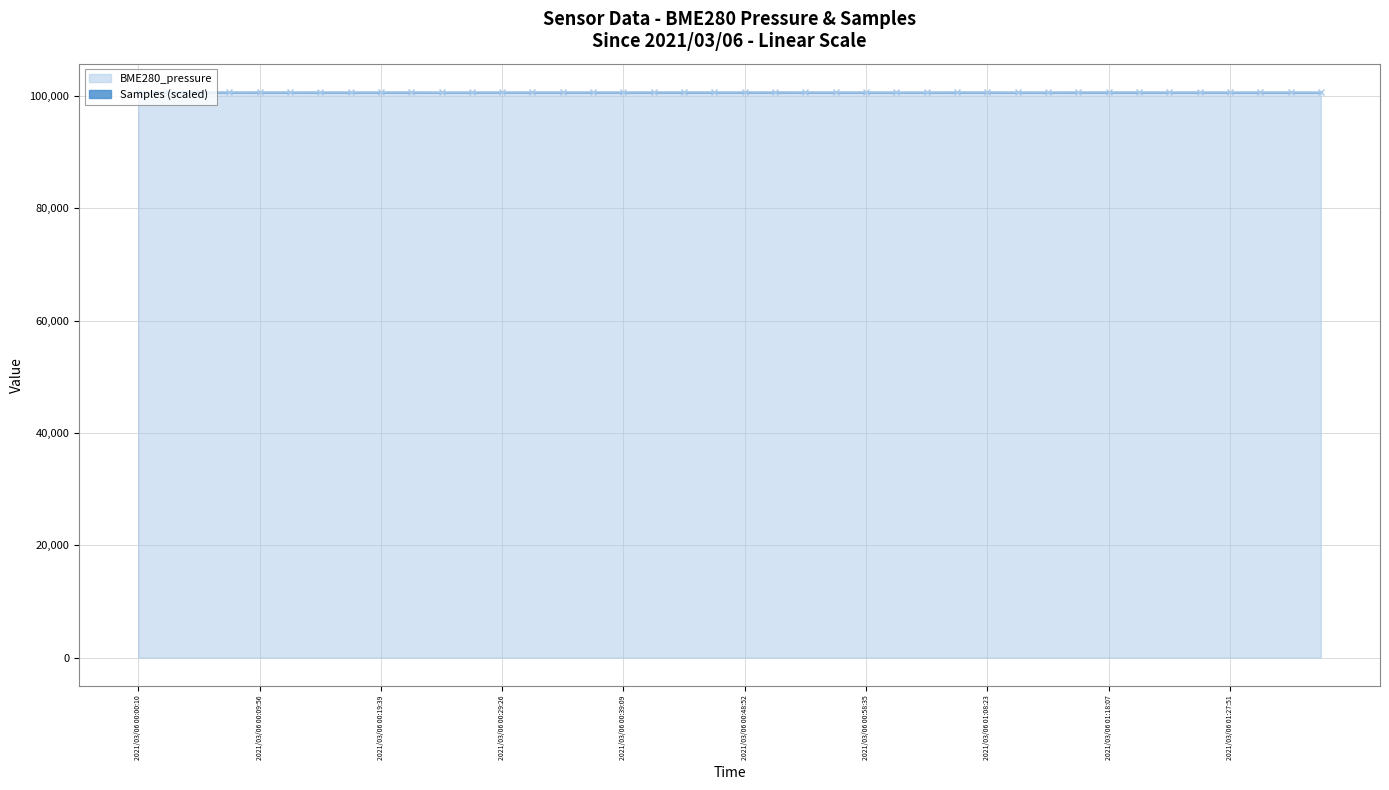

Reading left to right, extract all data points from this chart.

100688.0	100691.0	100681.6	100676.4	100681.6	100677.1	100683.4	100677.3	100676.9	100682.0	100661.5	100673.2	100679.2	100676.9	100679.4	100679.9	100681.1	100684.9	100686.4	100682.9	100680.0	100685.6	100678.8	100670.6	100677.3	100665.3	100666.9	100679.9	100677.5	100671.1	100674.6	100683.4	100687.8	100684.2	100677.8	100679.6	100673.1	100673.8	100671.5	100667.8